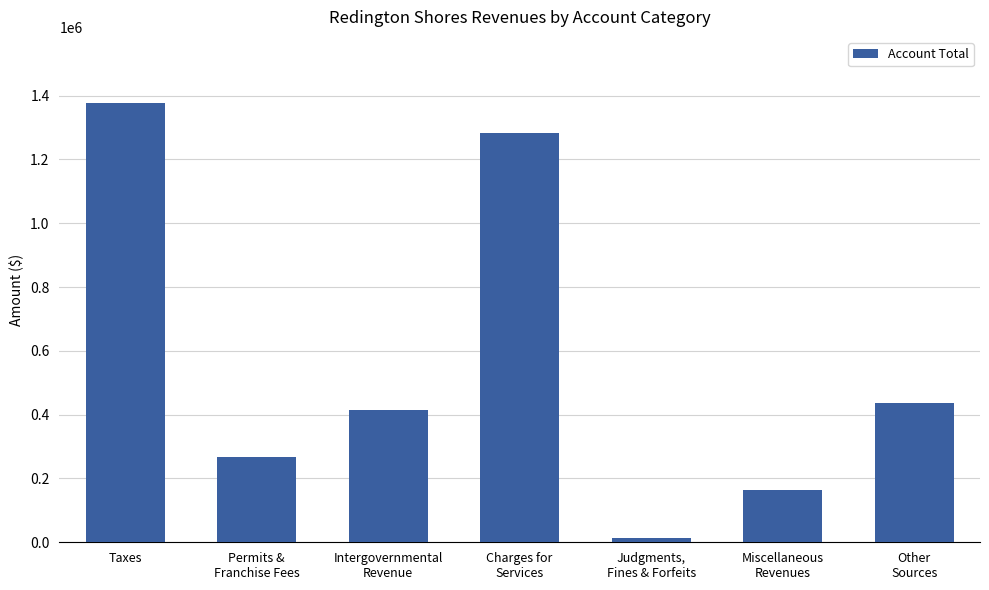

What is the sum of all values?

3954748